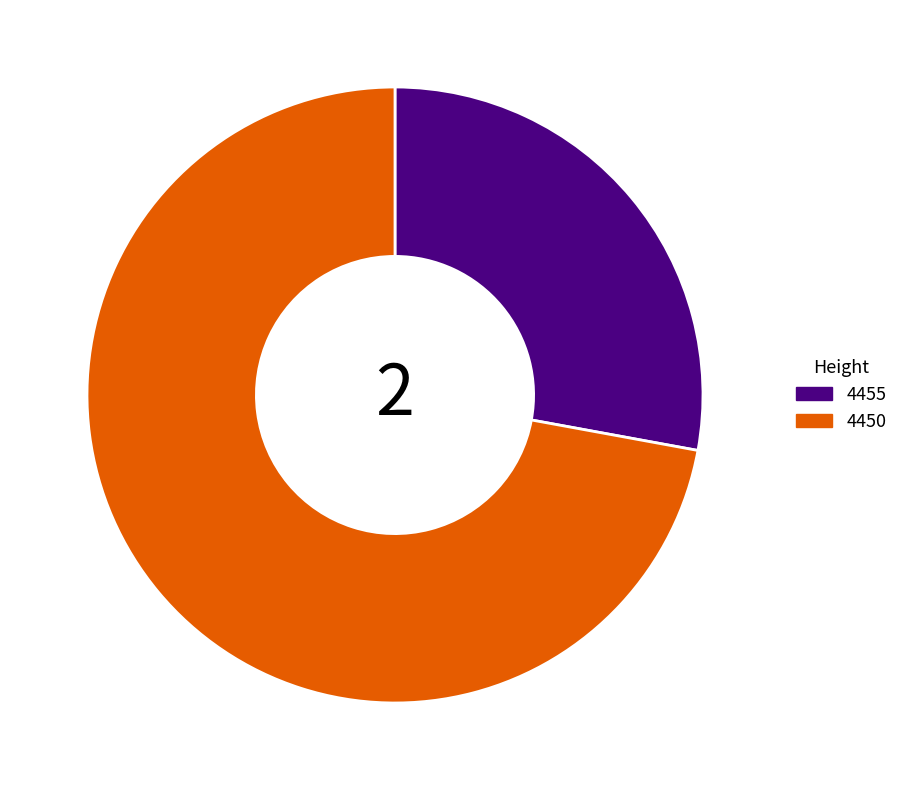

How many slices are in this pie chart?

2